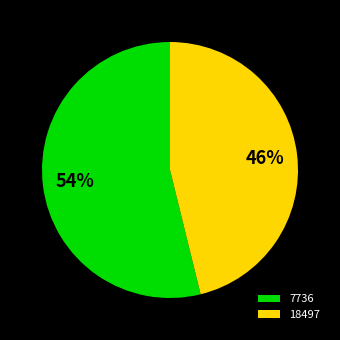

How many slices are in this pie chart?

2